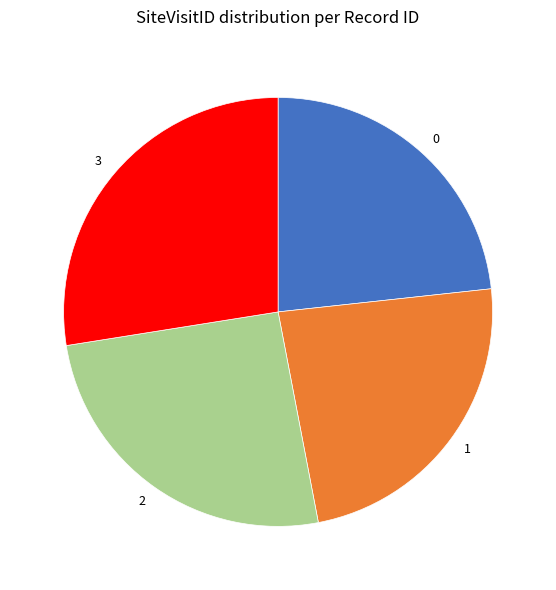

Between 3 and 2, which is larger?

3